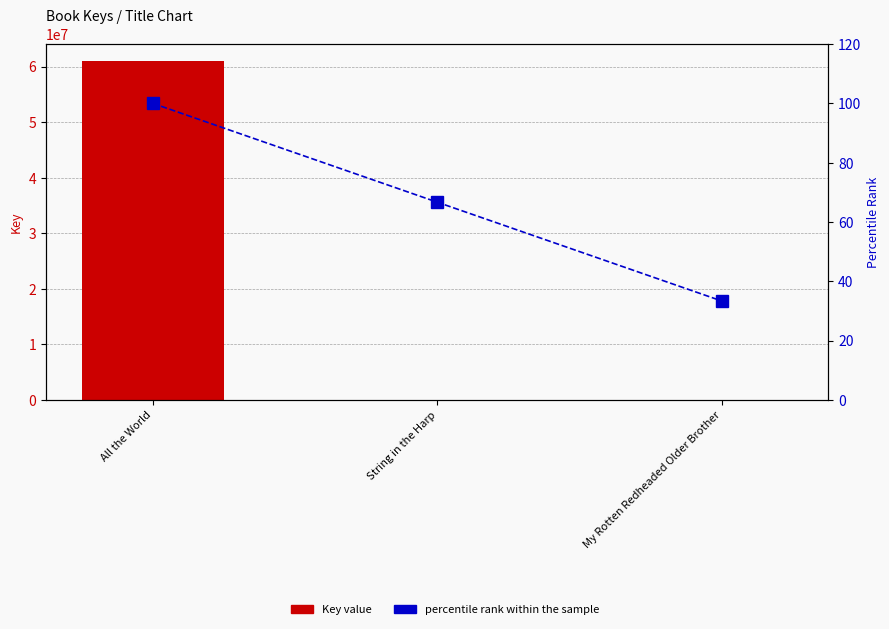

What value does the percentile rank within the sample series have at All the World?

100.0